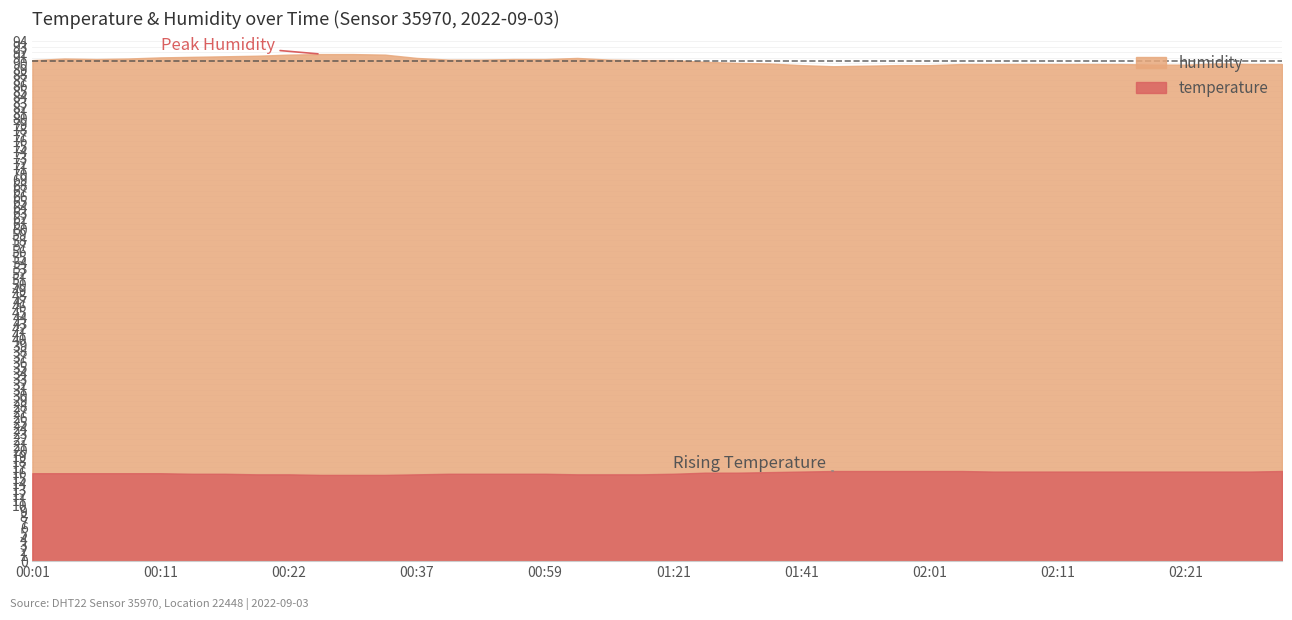

Rank the series by their maximum value, from highest to lowest.

humidity, temperature